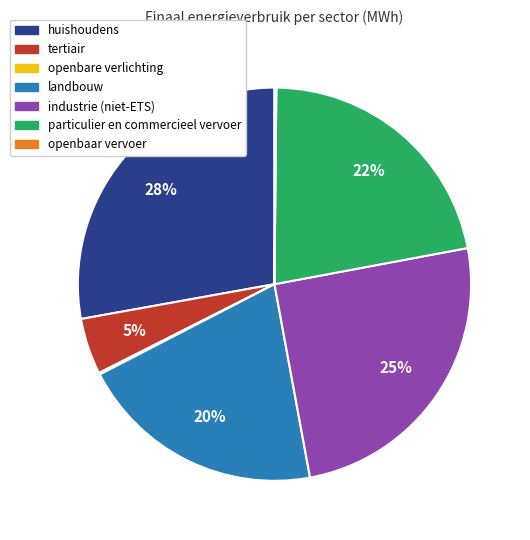

Which category has the biggest portion of the pie?

huishoudens